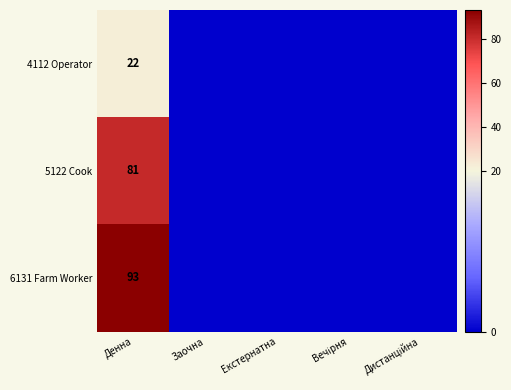

Which label corresponds to the largest value in the chart?

Денна